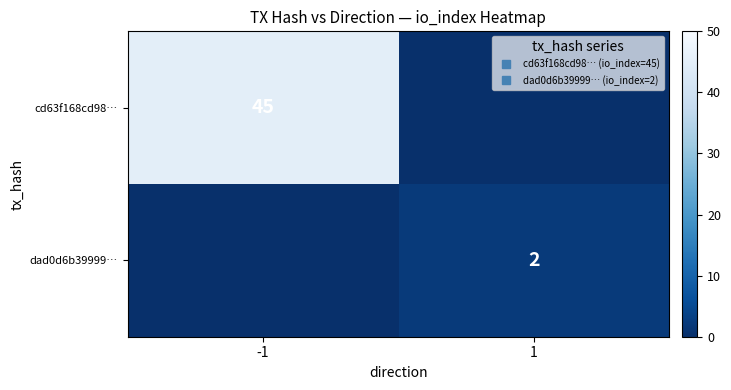

Which has a higher value, 1 or -1?

-1